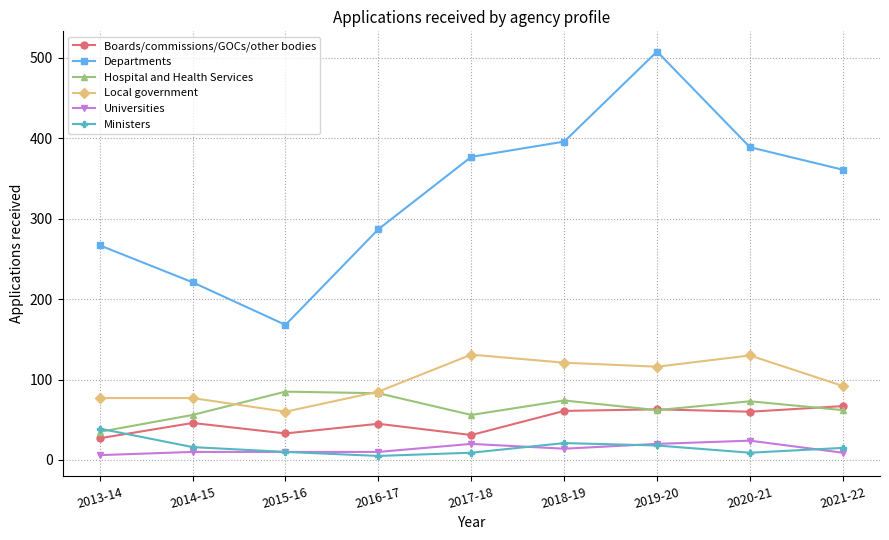

True or false: Hospital and Health Services and Departments intersect in this chart.

False